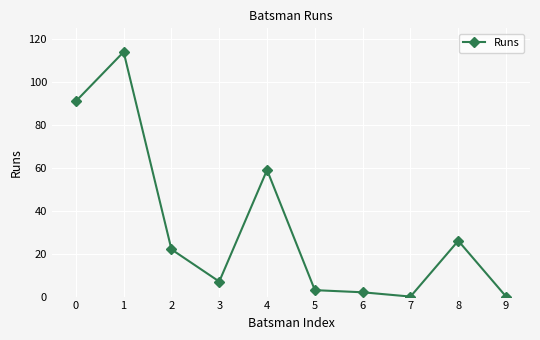

Reading right to left, what are all the values shown in this chart?

0	26	0	2	3	59	7	22	114	91